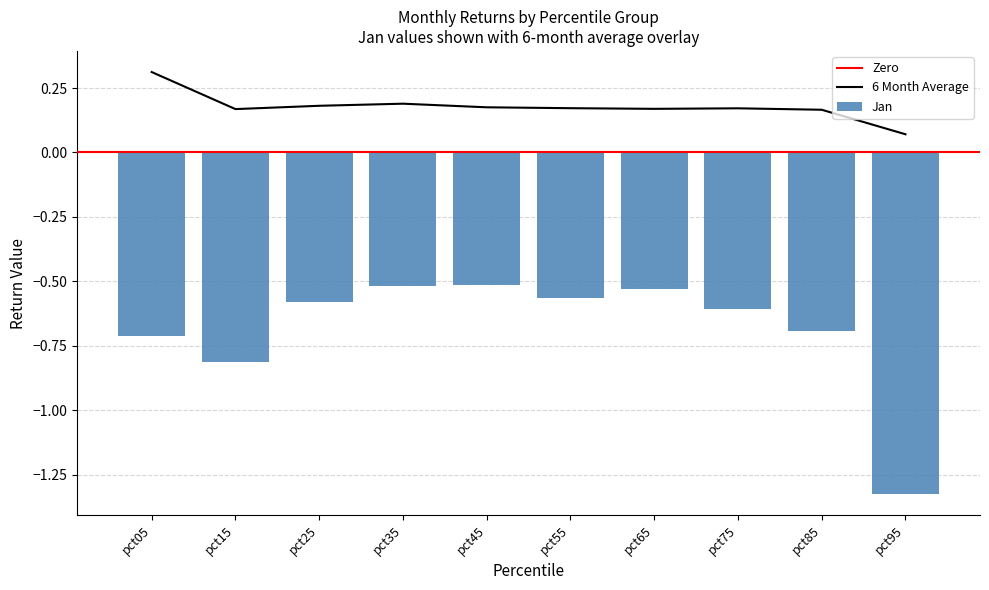

How many data points does each series have?

10